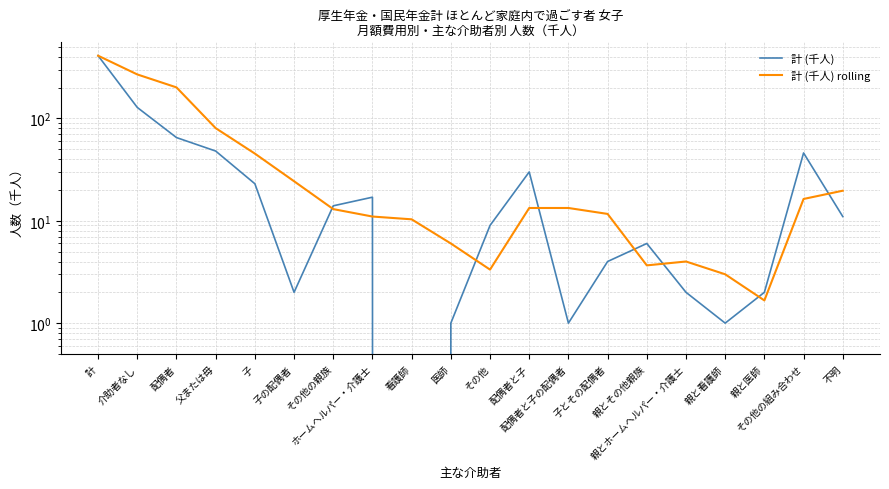

List the series in order of their peak value, highest first.

計 (千人), 計 (千人) rolling